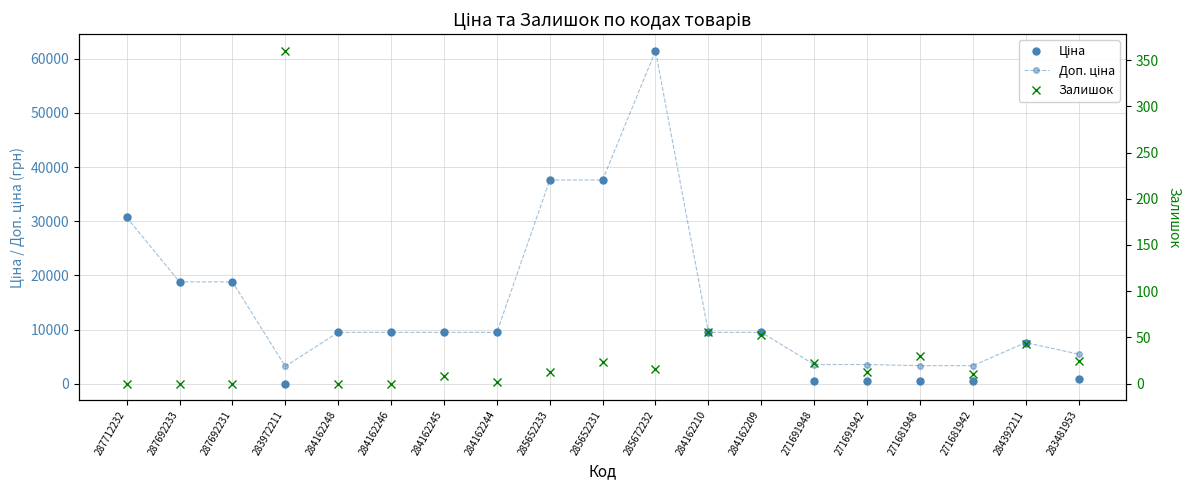

What is the label of the 17th point from the left?

271681942